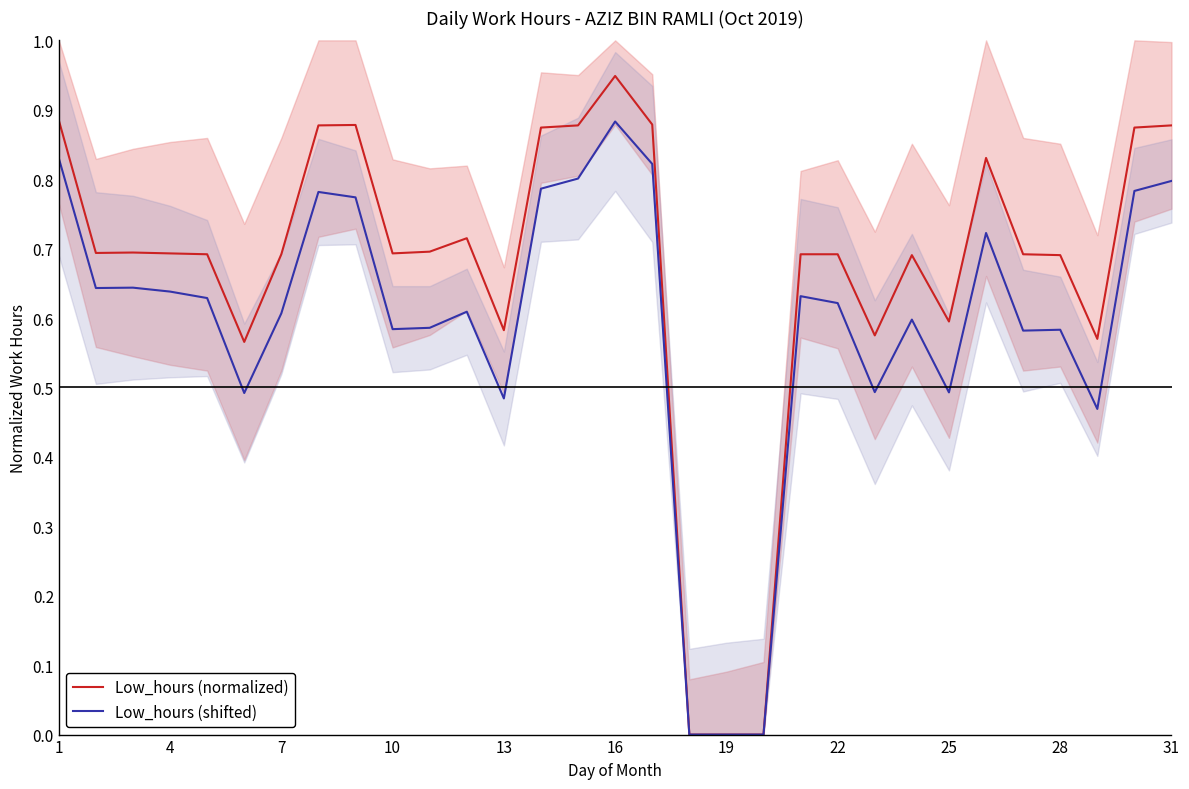

What is the average value of the Low_hours (shifted) series?

0.6